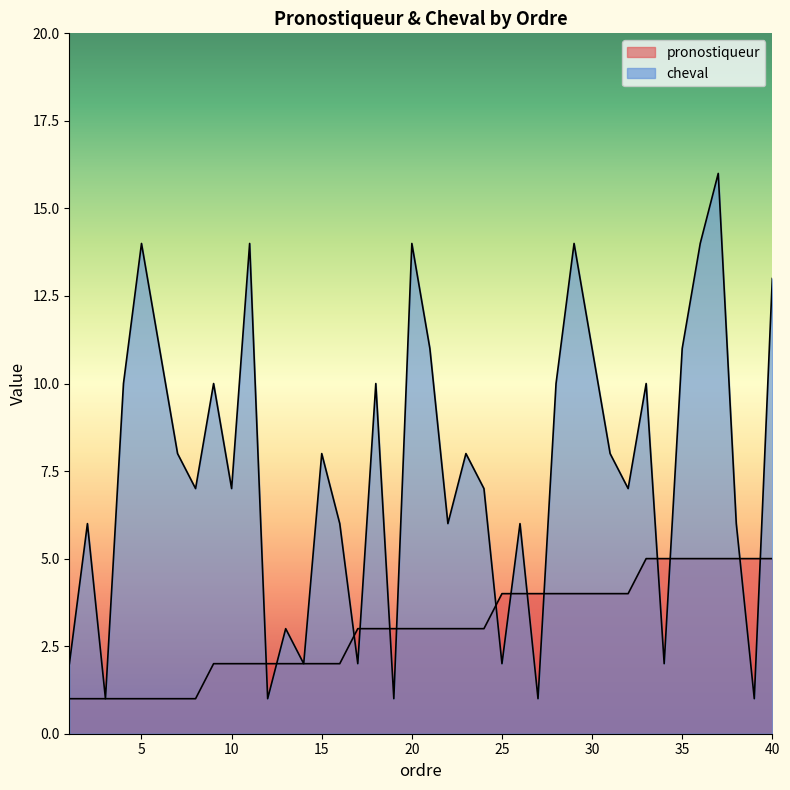

What is the approximate value of pronostiqueur at 11?

2